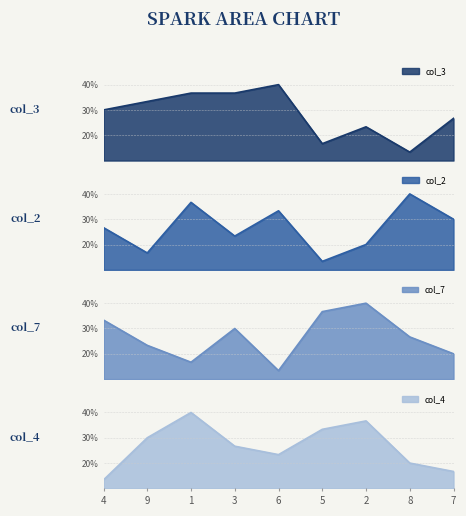

True or false: col_2 has a value of 3 at 2.

True